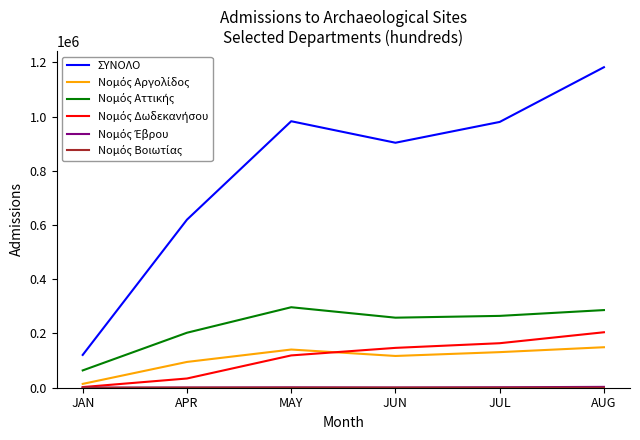

Which series has the largest total across all categories?

ΣΥΝΟΛΟ